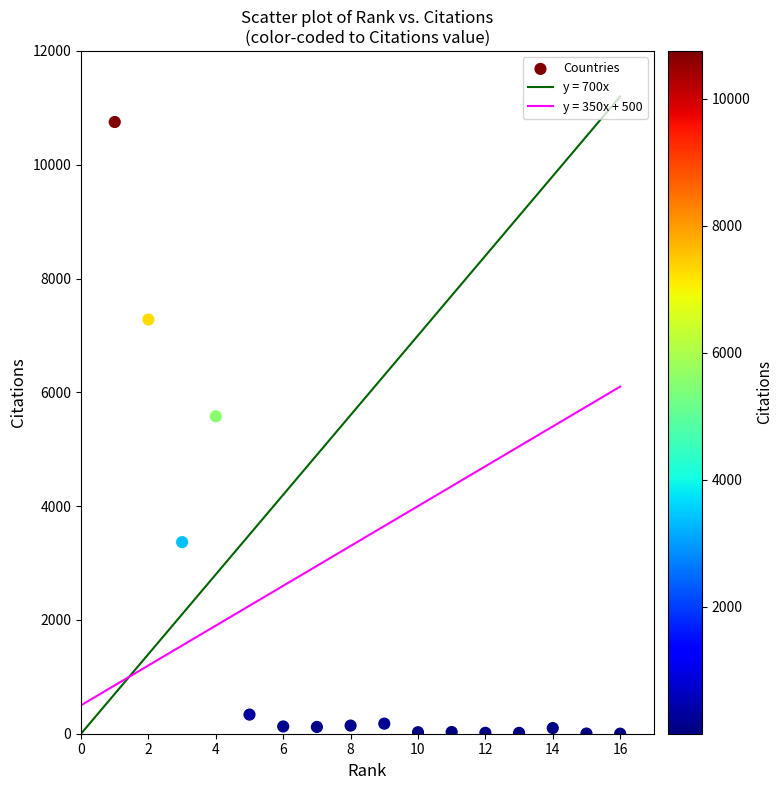

What Y value in the scatter plot is closest to 5376?

5579